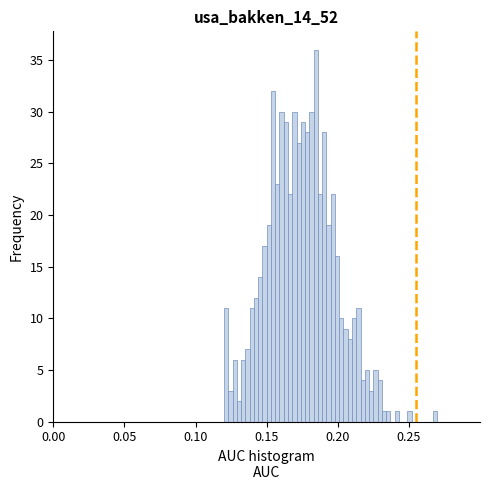

Around what value on the x-axis is the tallest bar? Give the approximate position of its centre, as read against the axis.

0.185